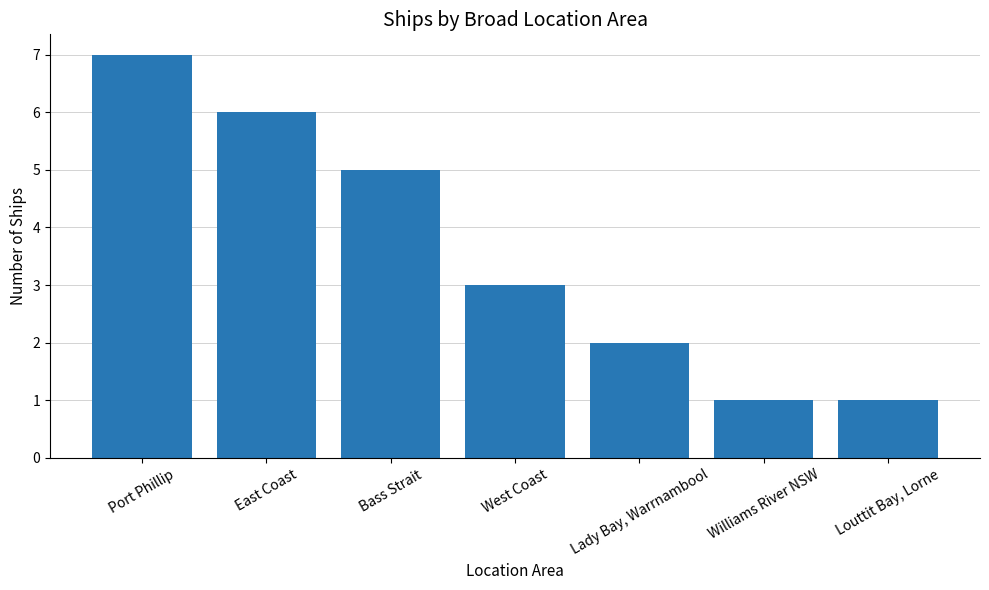

Is it true that the value at Louttit Bay, Lorne is 1?

True